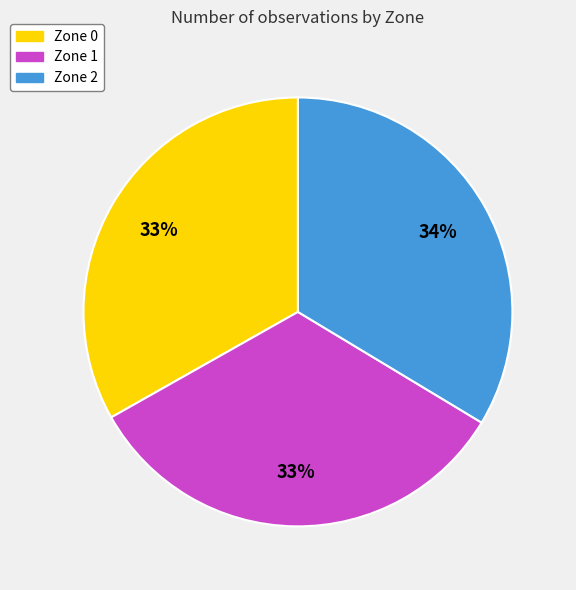

Approximately how many times larger is the value at Zone 2 compared to Zone 1?

1.0